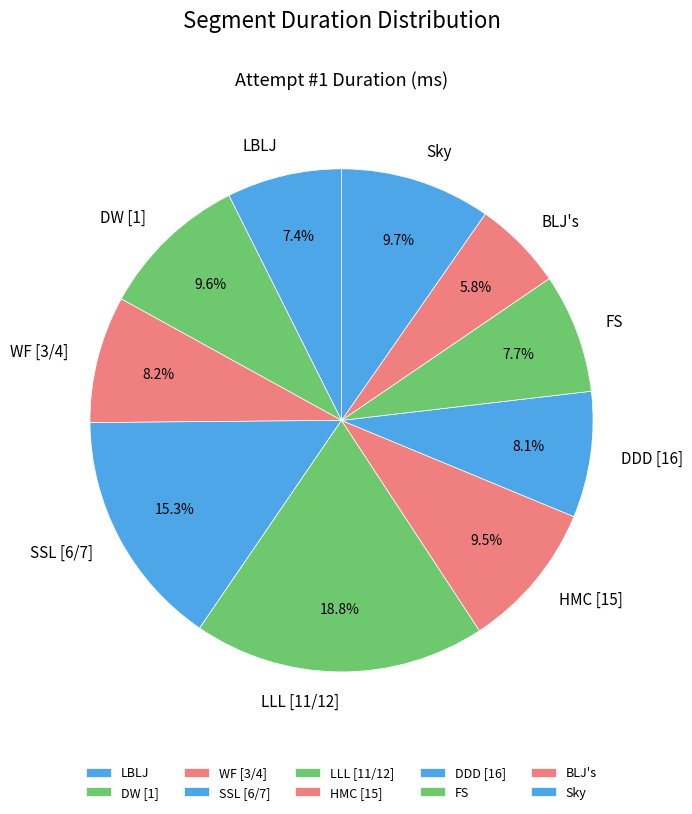

Between BLJ's and LBLJ, which is larger?

LBLJ